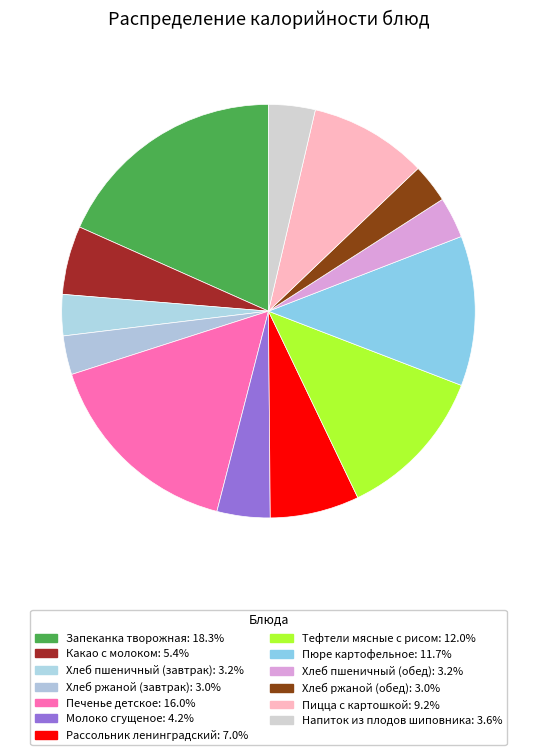

Which has a higher value, Рассольник ленинградский or Пицца с картошкой?

Пицца с картошкой